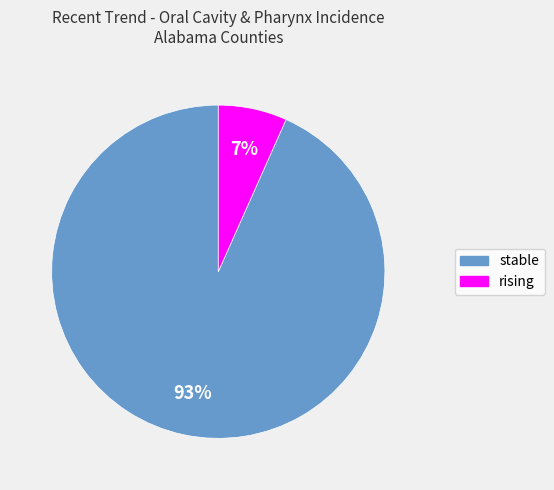

The rising slice represents 7% of the pie. True or false?

True